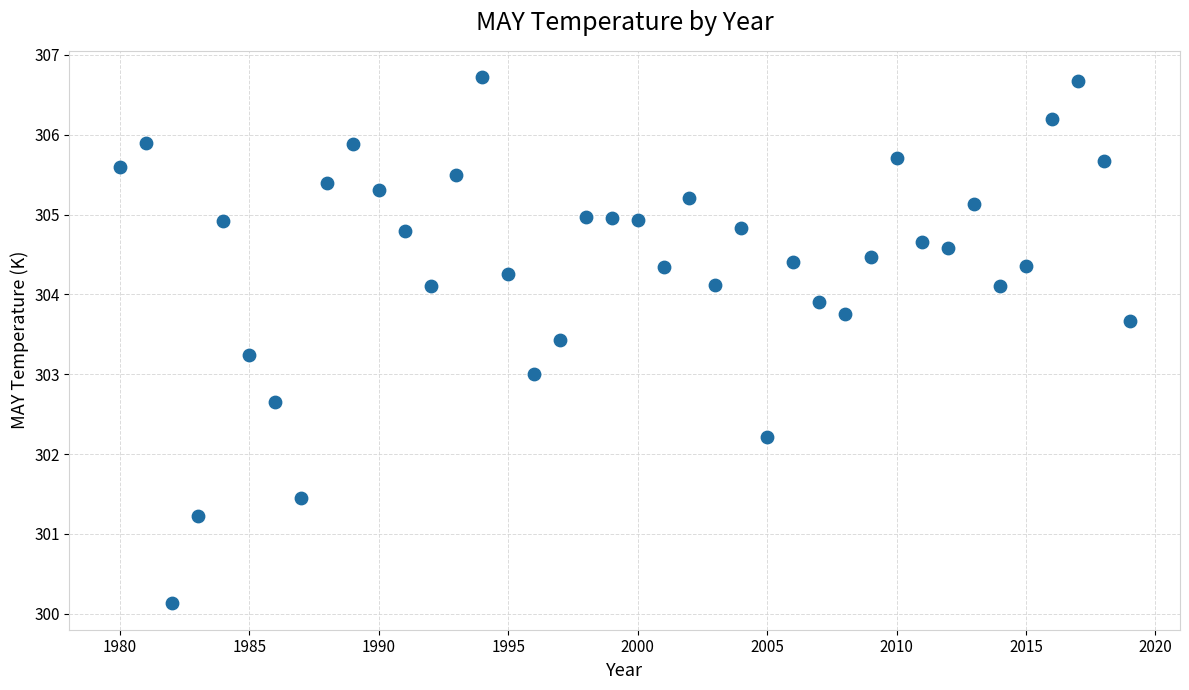

What is the range of Y values (max minus min)?

6.6